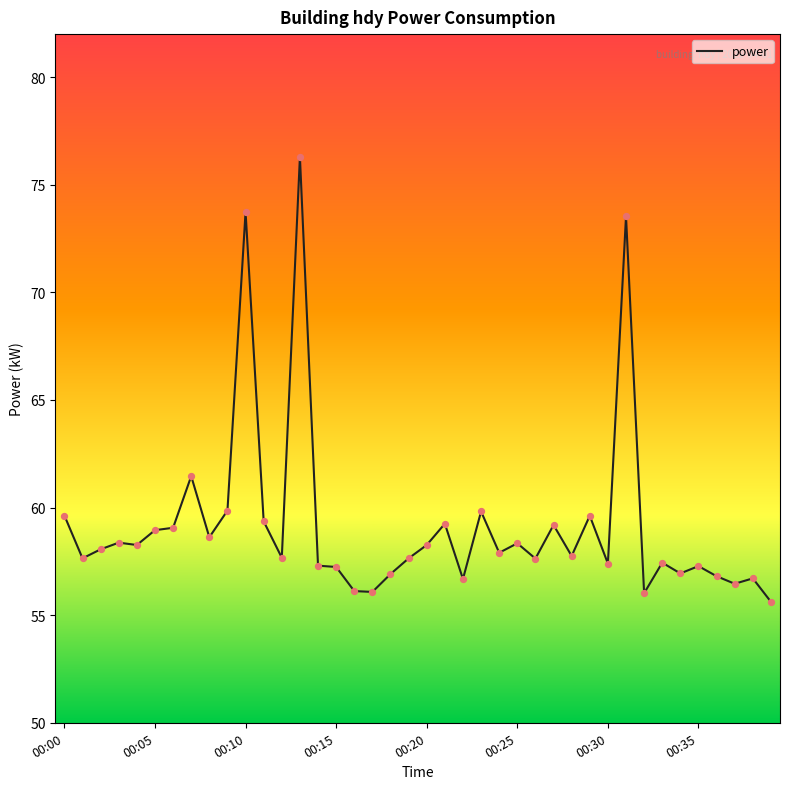

What is the minimum value shown in the chart?

55.6